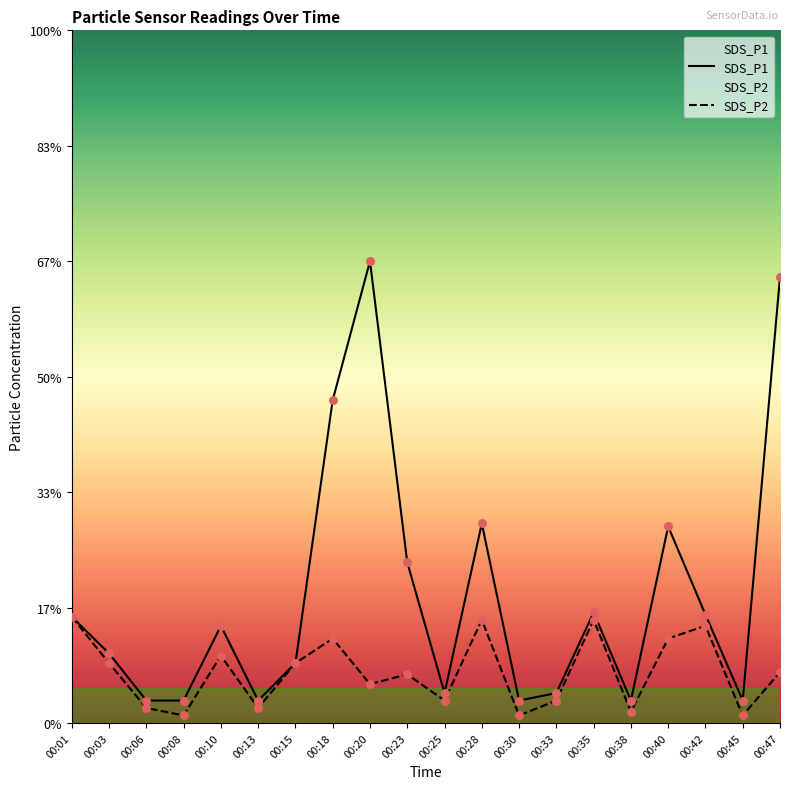

At which category is the sum across all series the highest?

00:20